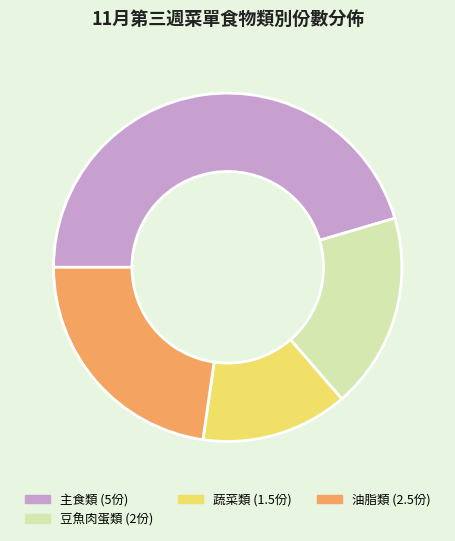

Does any single category account for the majority?

No